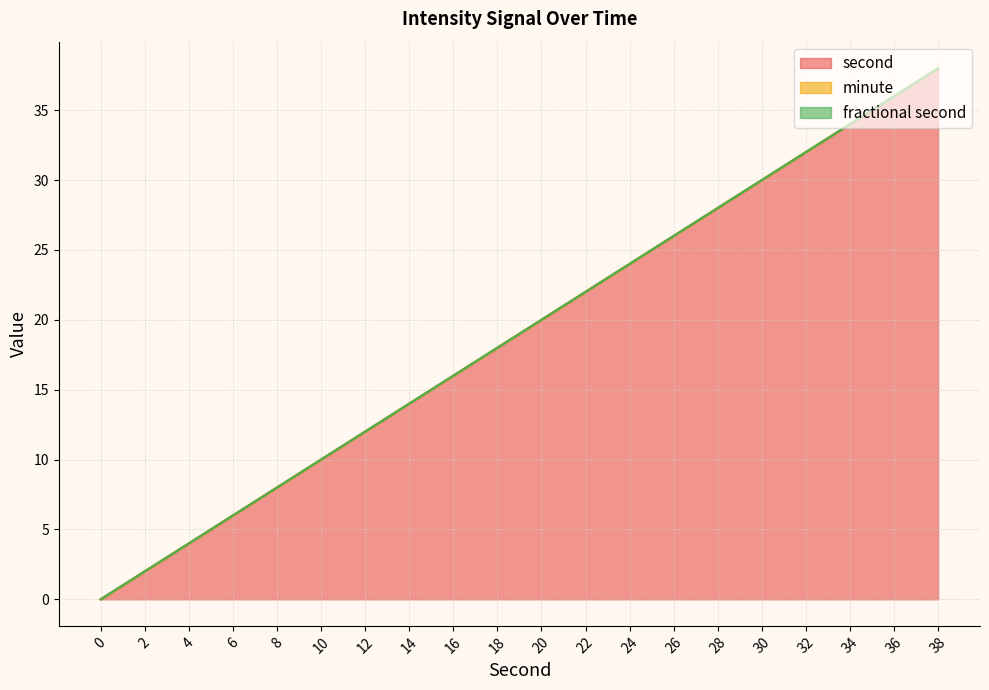

True or false: second has more than 1 interior local peaks.

False